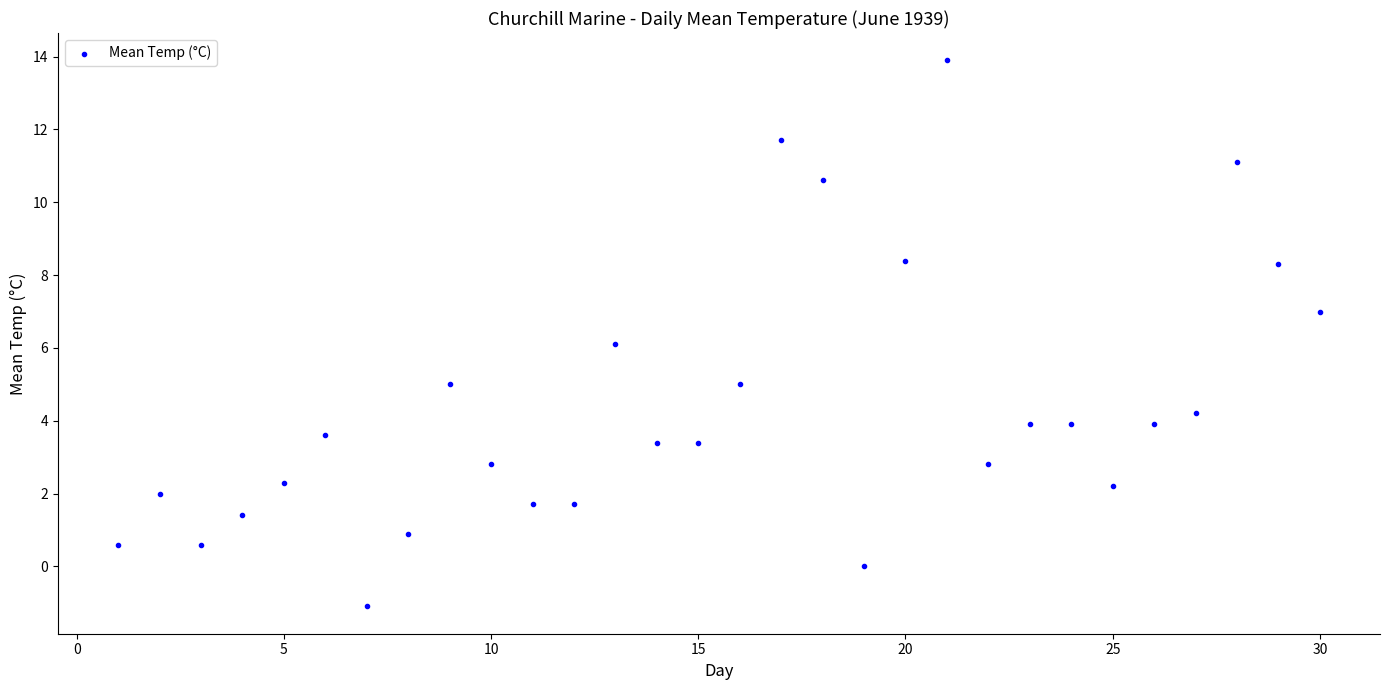

What is the range of Y values (max minus min)?

15.0